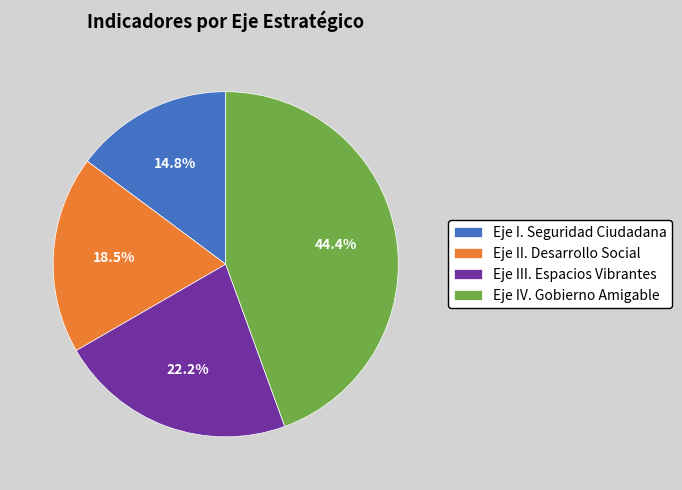

Do Eje II. Desarrollo Social and Eje I. Seguridad Ciudadana together represent more than half of the pie?

No